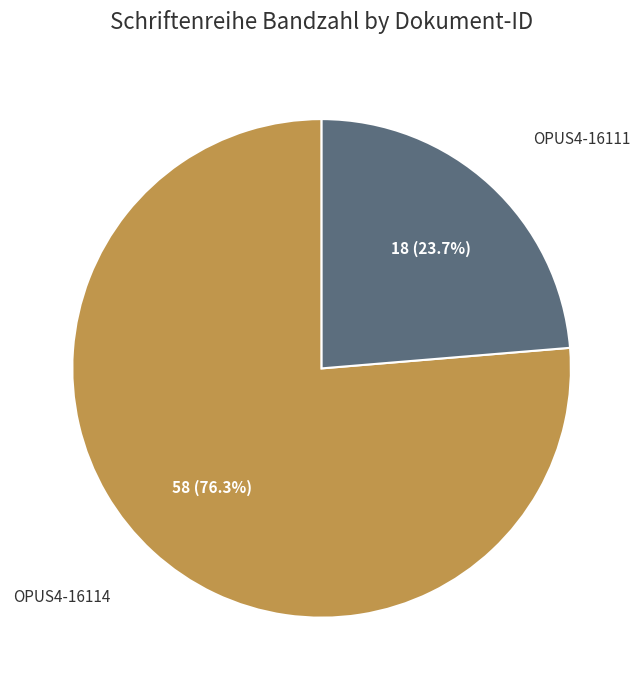

Count the number of slices in the pie.

2